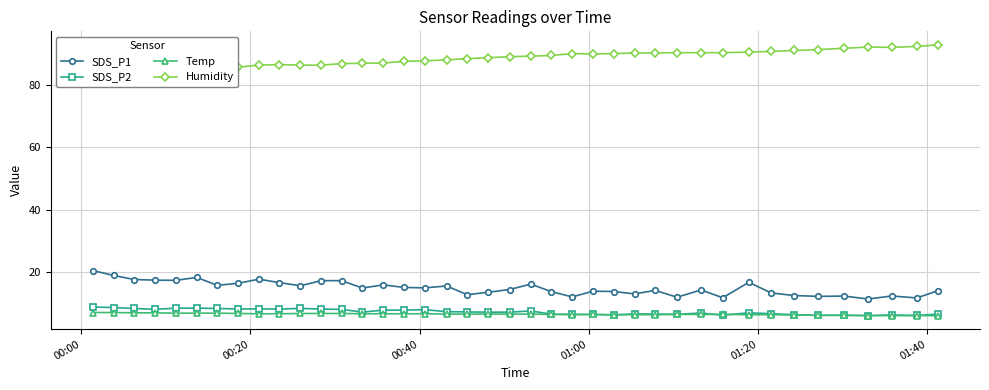

True or false: SDS_P1 has more than 1 points higher than both neighbors.

True